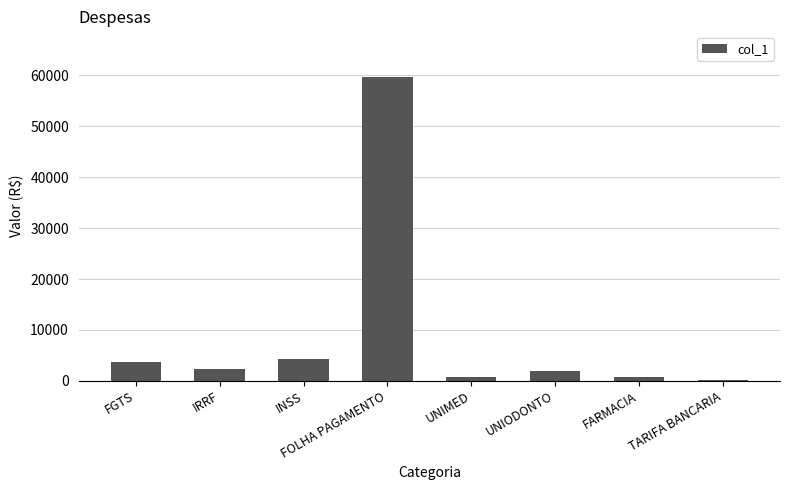

What is the label of the 1st bar from the left?

FGTS